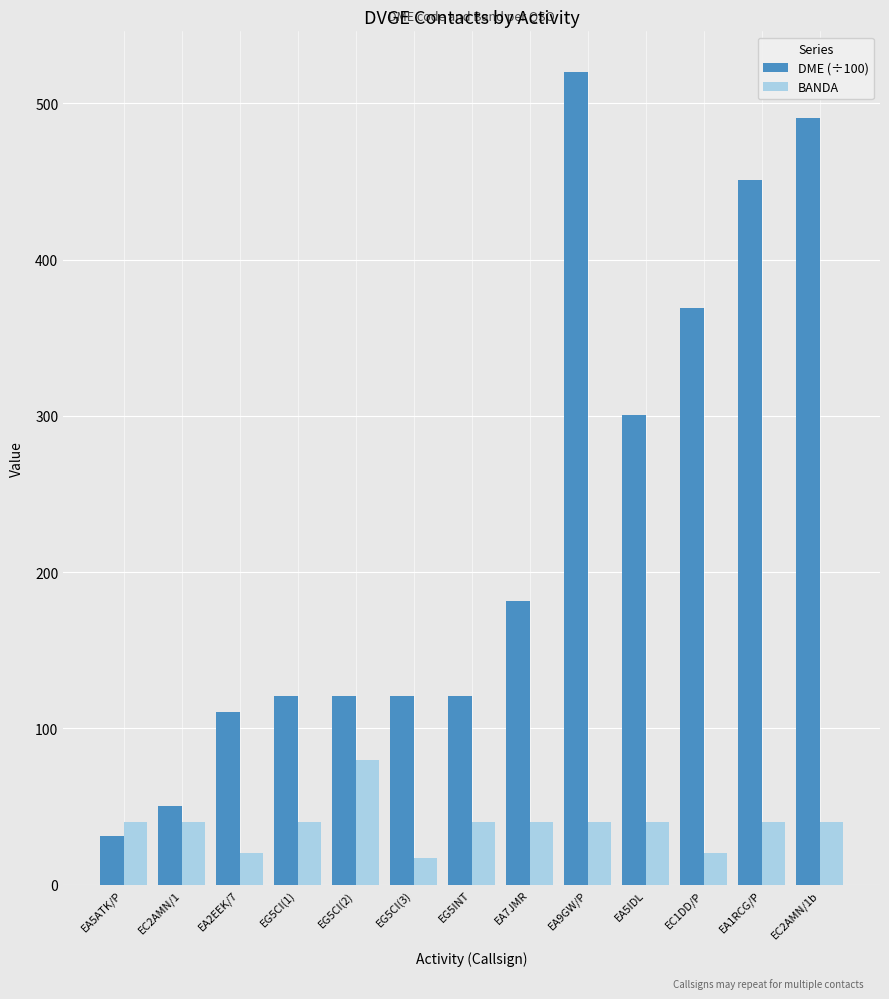

Reading right to left, extract all data points from this chart.

DME (÷100): 490.6	450.6	369.0	300.2	520.0	181.8	120.4	120.4	120.4	120.4	110.2	50.6	31.3
BANDA: 40.0	40.0	20.0	40.0	40.0	40.0	40.0	17.0	80.0	40.0	20.0	40.0	40.0